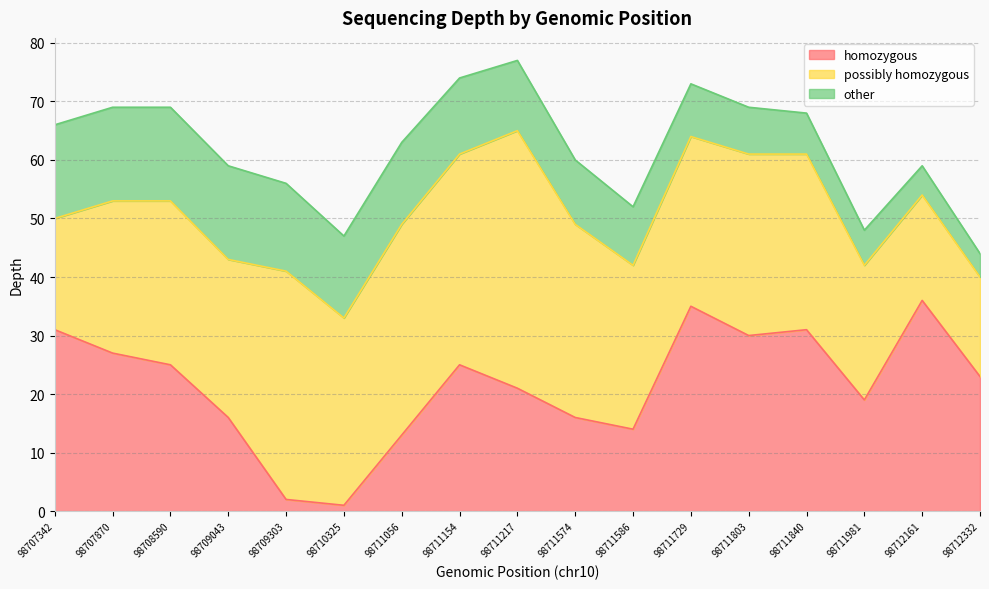

How many interior local valleys does the possibly homozygous series have?

3